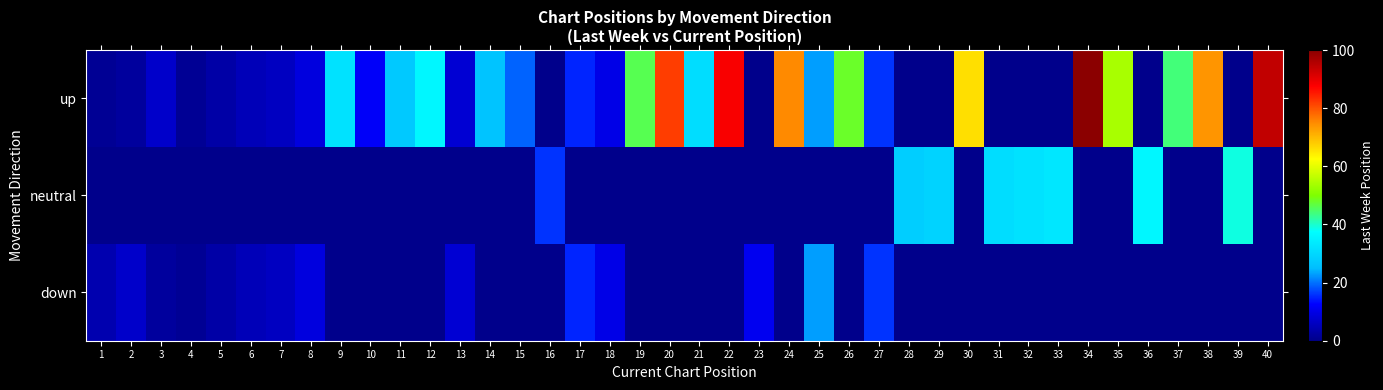

Between 19 and 21, which series saw the biggest shift?

up